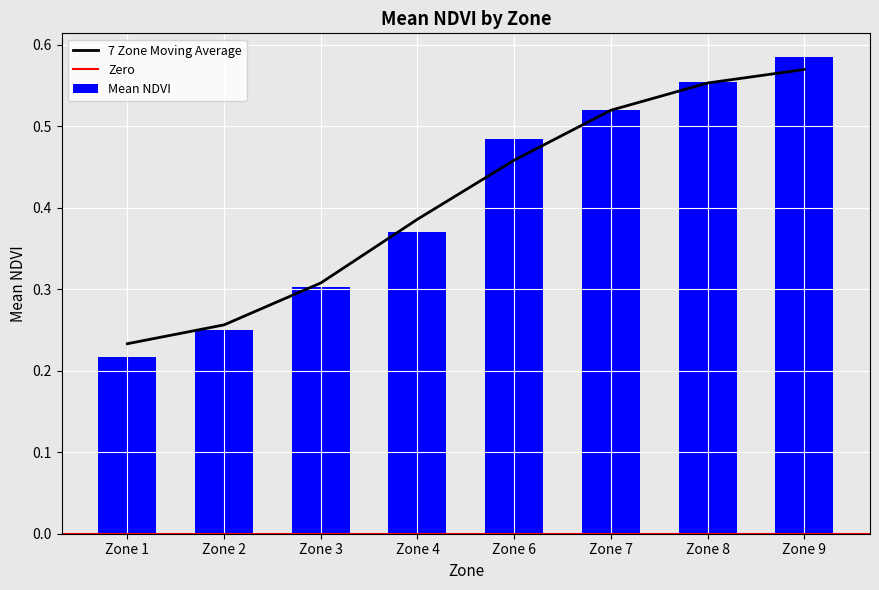

The chart shows a value of 0.6 at Zone 9. True or false?

True